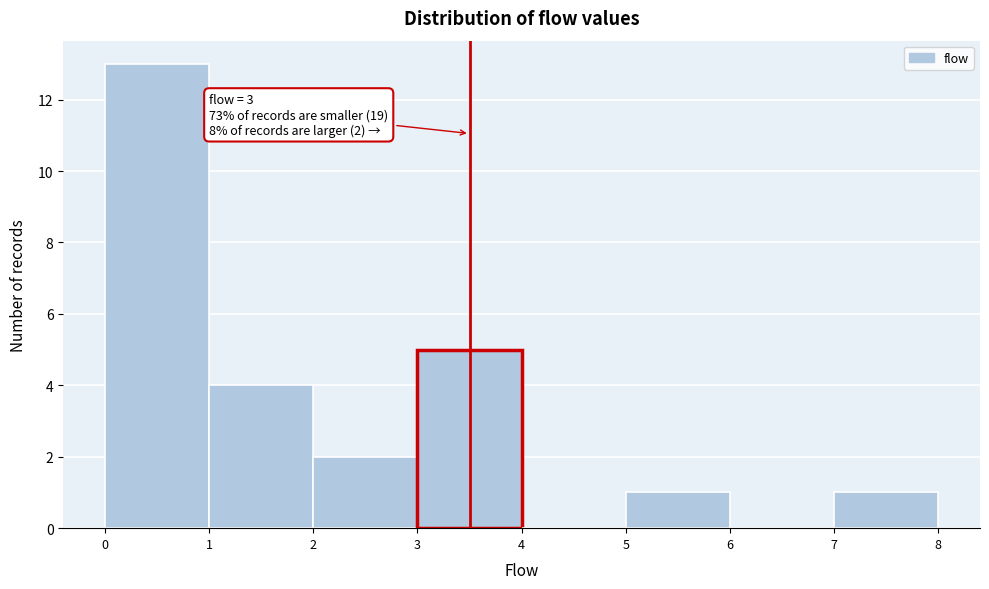

Reading right to left, list all the values displayed in this chart.

7=1	6=0	5=1	4=0	3=5	2=2	1=4	0=13